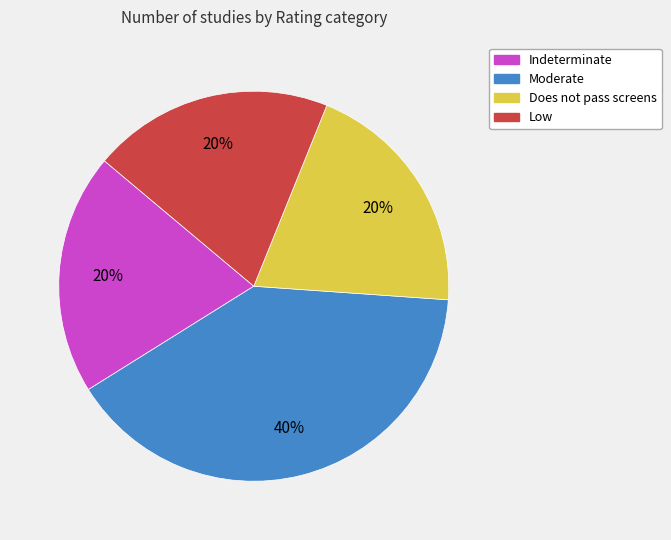

What is the largest slice in the pie chart?

Moderate